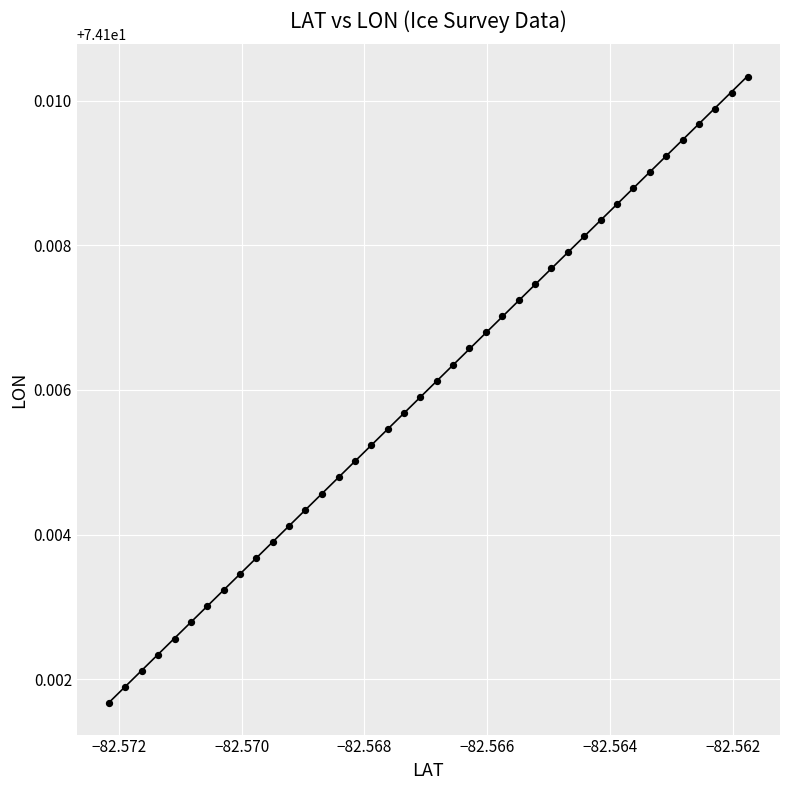

Count the number of points in this scatter plot.

40